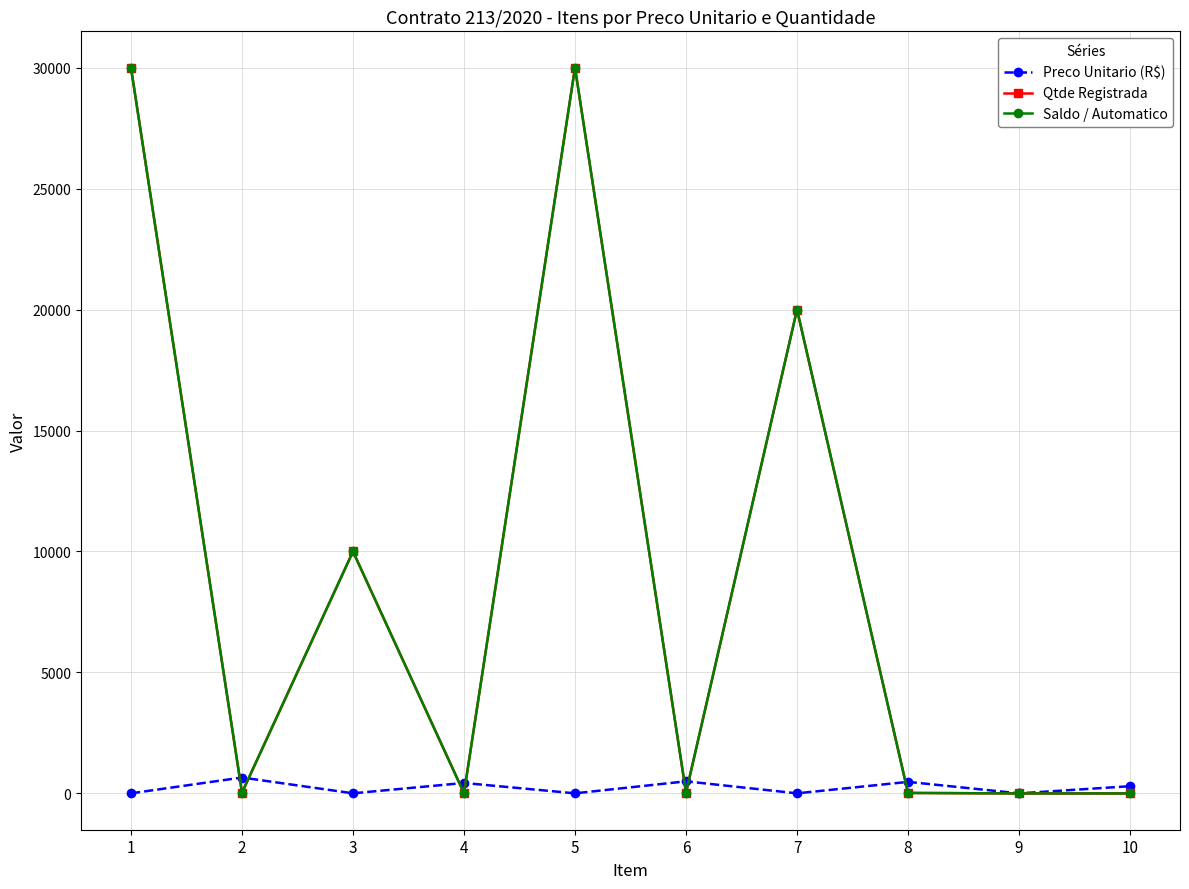

Does the chart have visible grid lines?

Yes